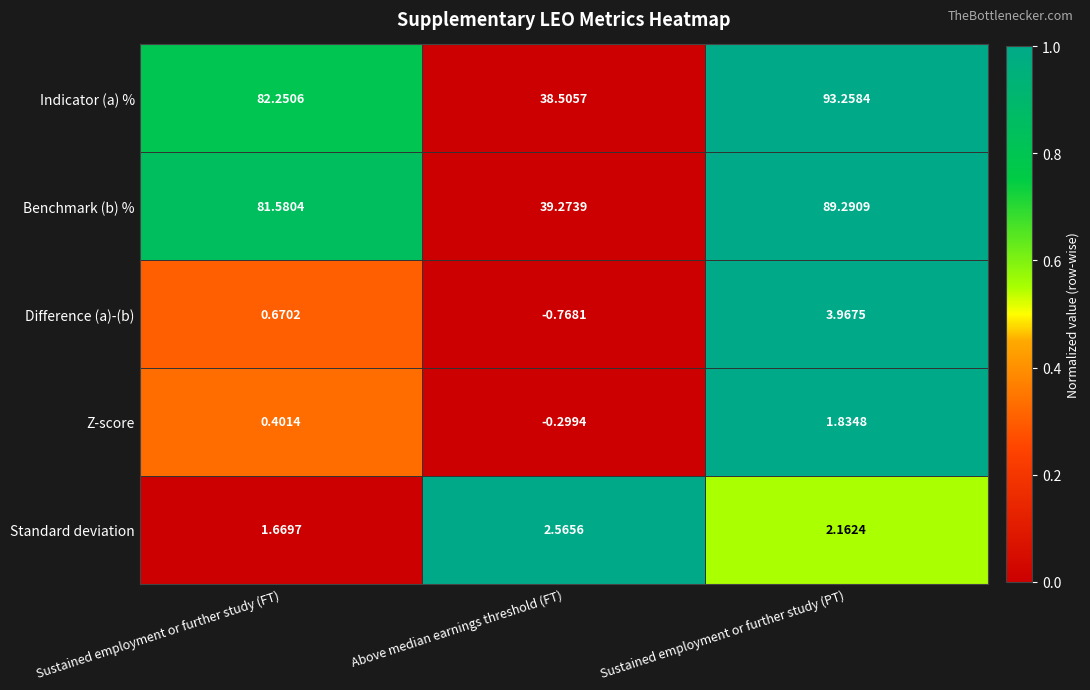

Which series changed the most between Sustained employment or further study (FT) and Above median earnings threshold (FT)?

Indicator (a) %